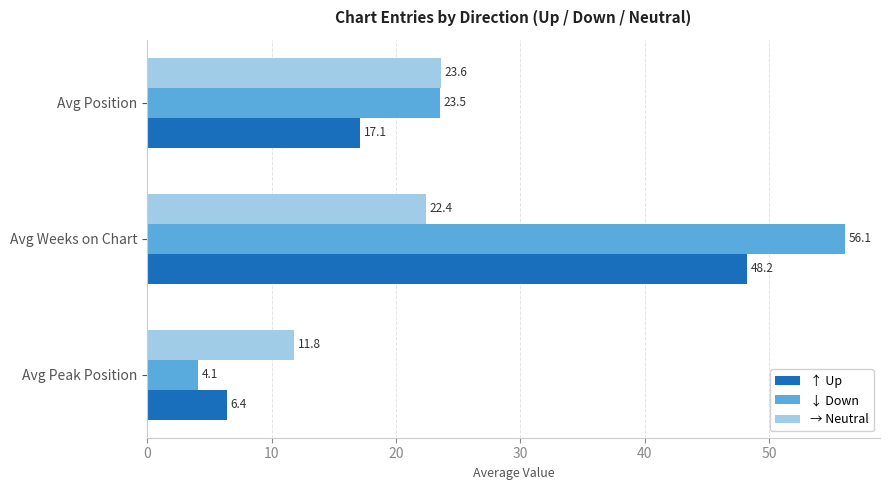

Which series has the widest spread of values?

↓ Down